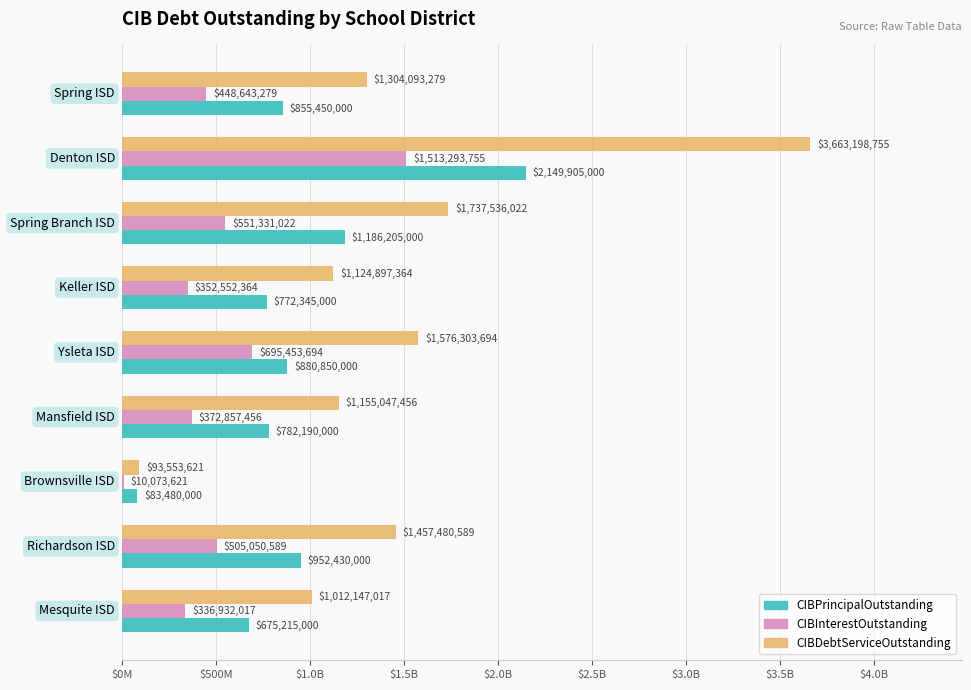

What are all the series names shown in the legend?

CIBPrincipalOutstanding, CIBInterestOutstanding, CIBDebtServiceOutstanding